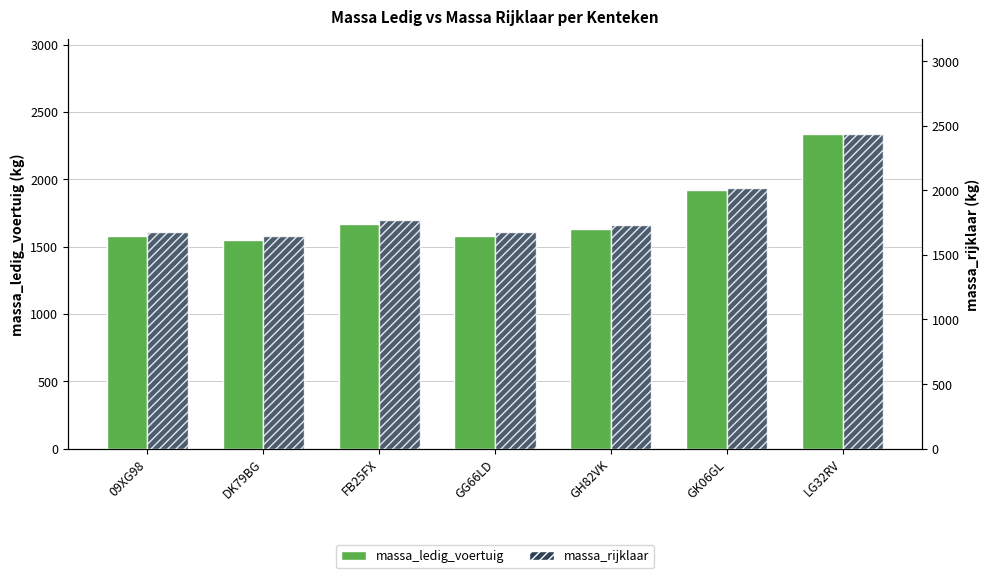

What is the difference between the massa_rijklaar values at GH82VK and DK79BG?

80